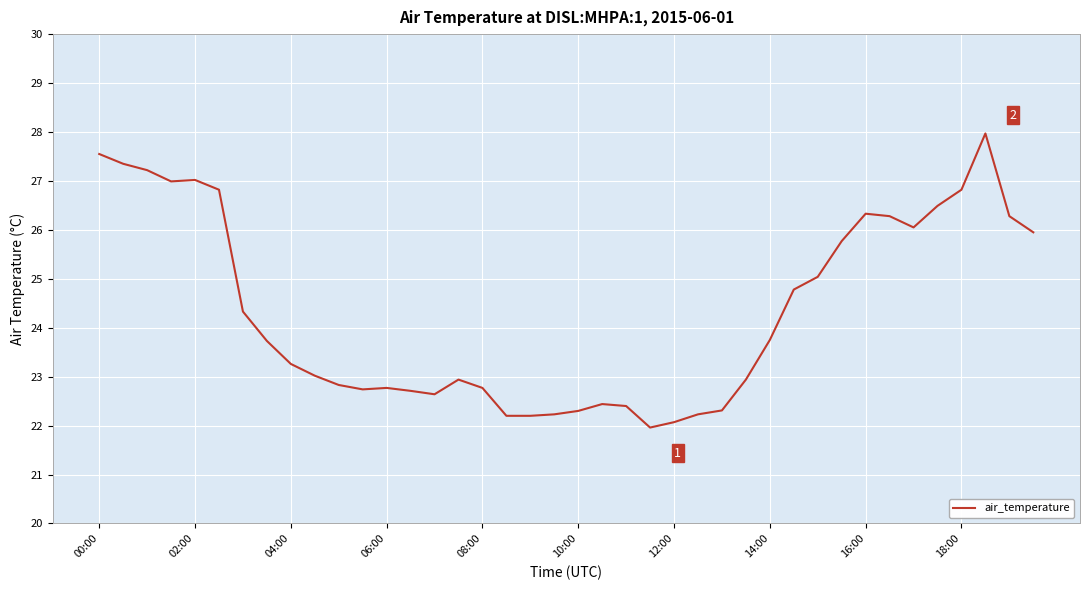

What is the greatest value displayed?

28.0